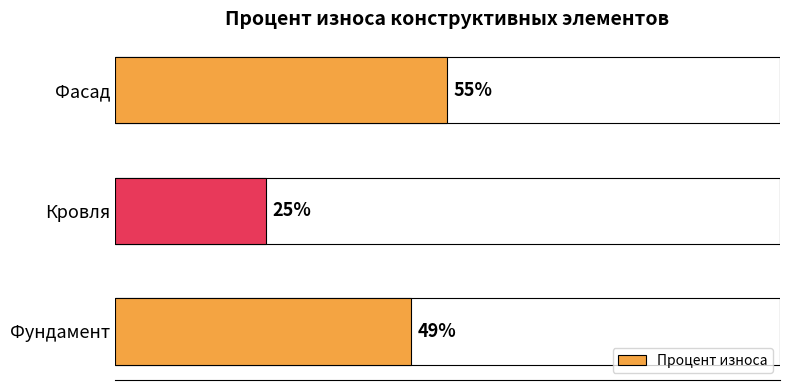

Between Кровля and Фасад, which is larger?

Фасад